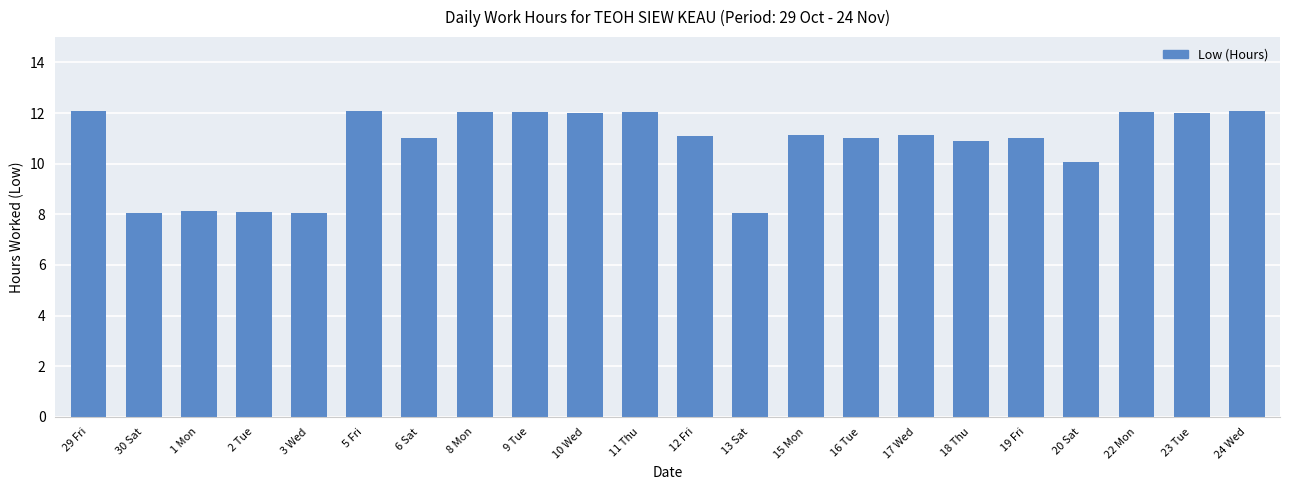

Where is the data nearest to the value 10?

20 Sat